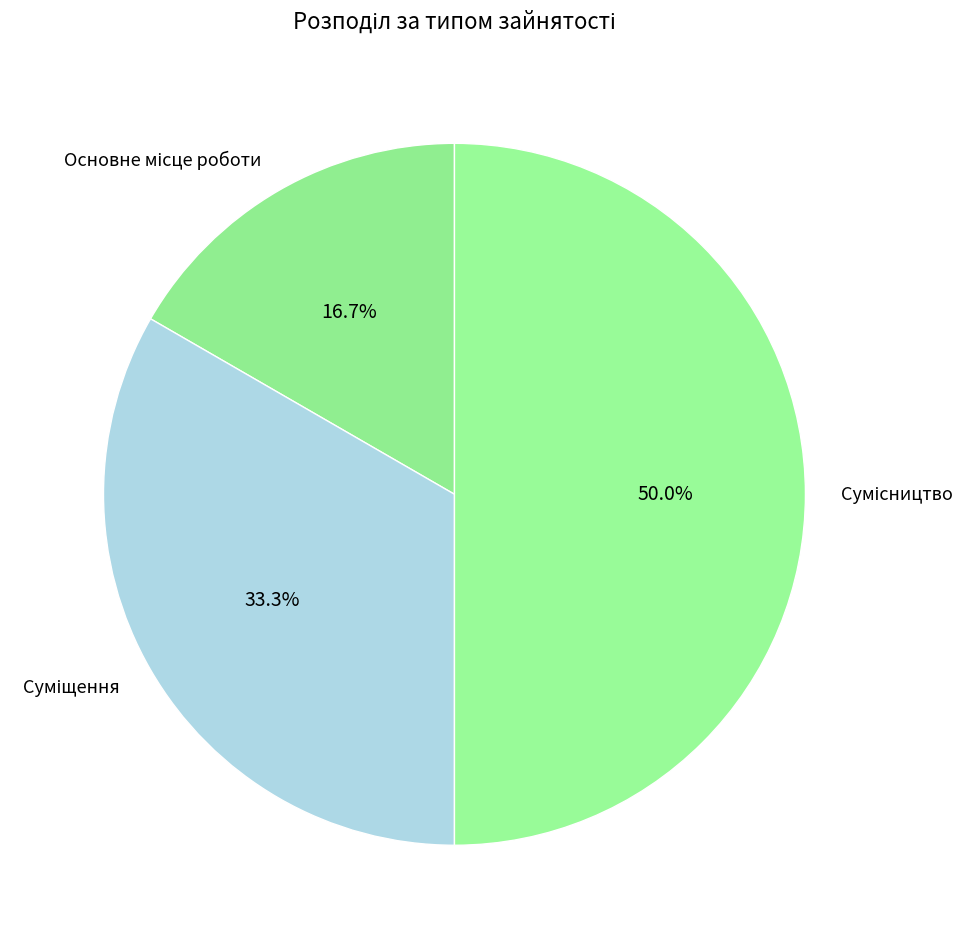

How many segments does this pie chart have?

3